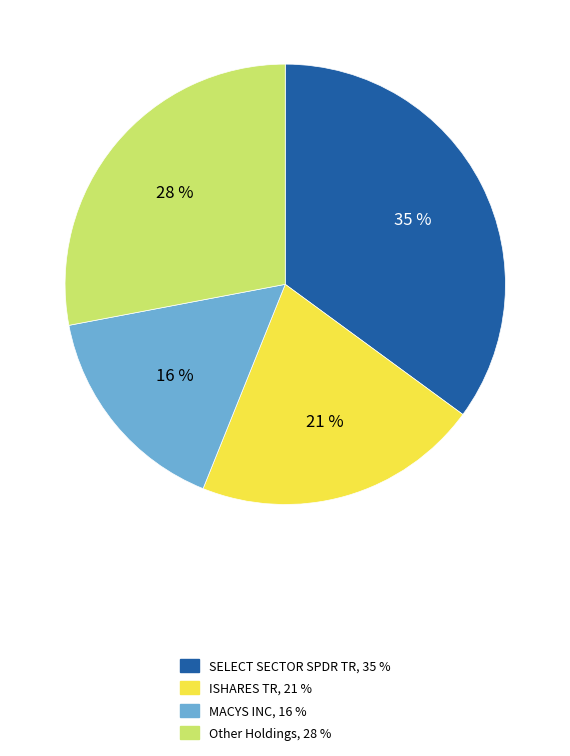

To the nearest percent, what is the average slice percentage?

25%